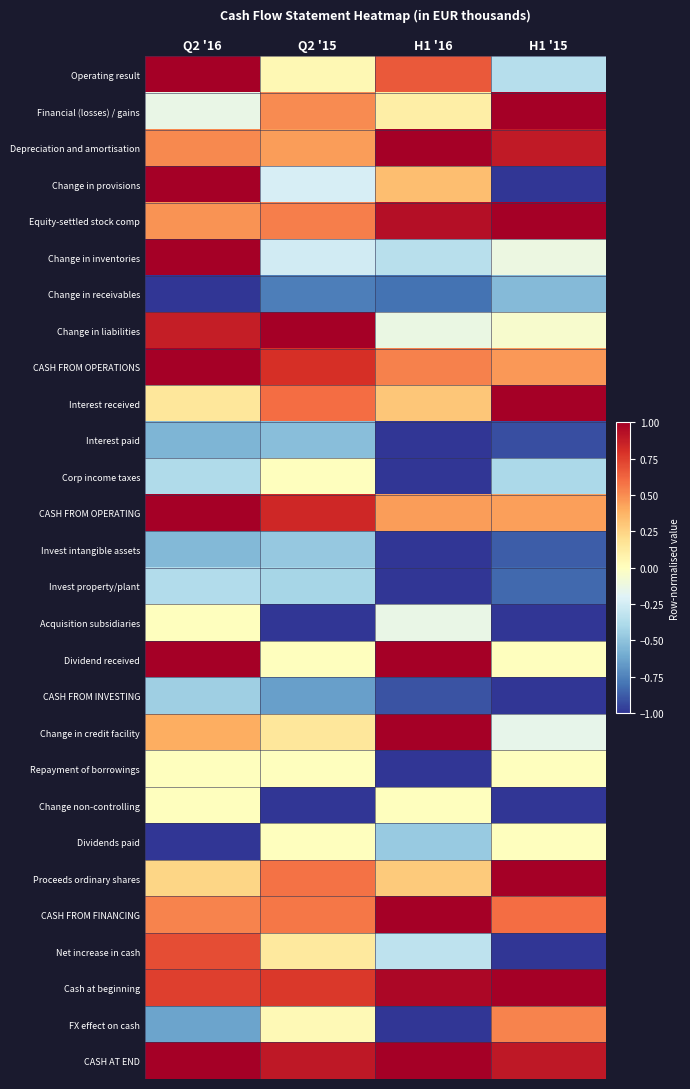

List the series in order of their peak value, highest first.

Operating result, Financial (losses) / gains, Depreciation and amortisation, Equity-settled stock comp, Change in inventories, Change in liabilities, CASH FROM OPERATIONS, Interest received, CASH FROM OPERATING, Dividend received, Change in credit facility, Proceeds ordinary shares, CASH FROM FINANCING, Cash at beginning, CASH AT END, Change in provisions, Net increase in cash, FX effect on cash, Corp income taxes, Acquisition subsidiaries, Repayment of borrowings, Change non-controlling, Dividends paid, Invest property/plant, CASH FROM INVESTING, Invest intangible assets, Interest paid, Change in receivables